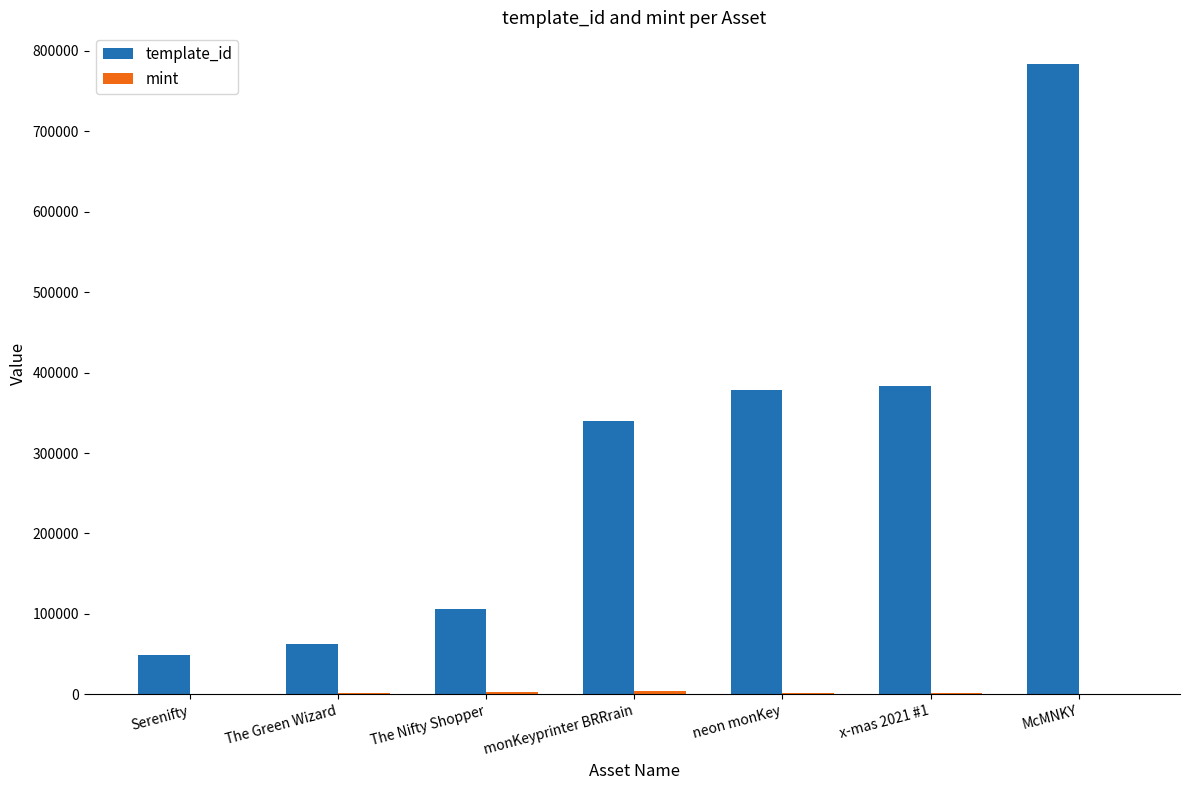

At which label is template_id closest to 416261?

x-mas 2021 #1